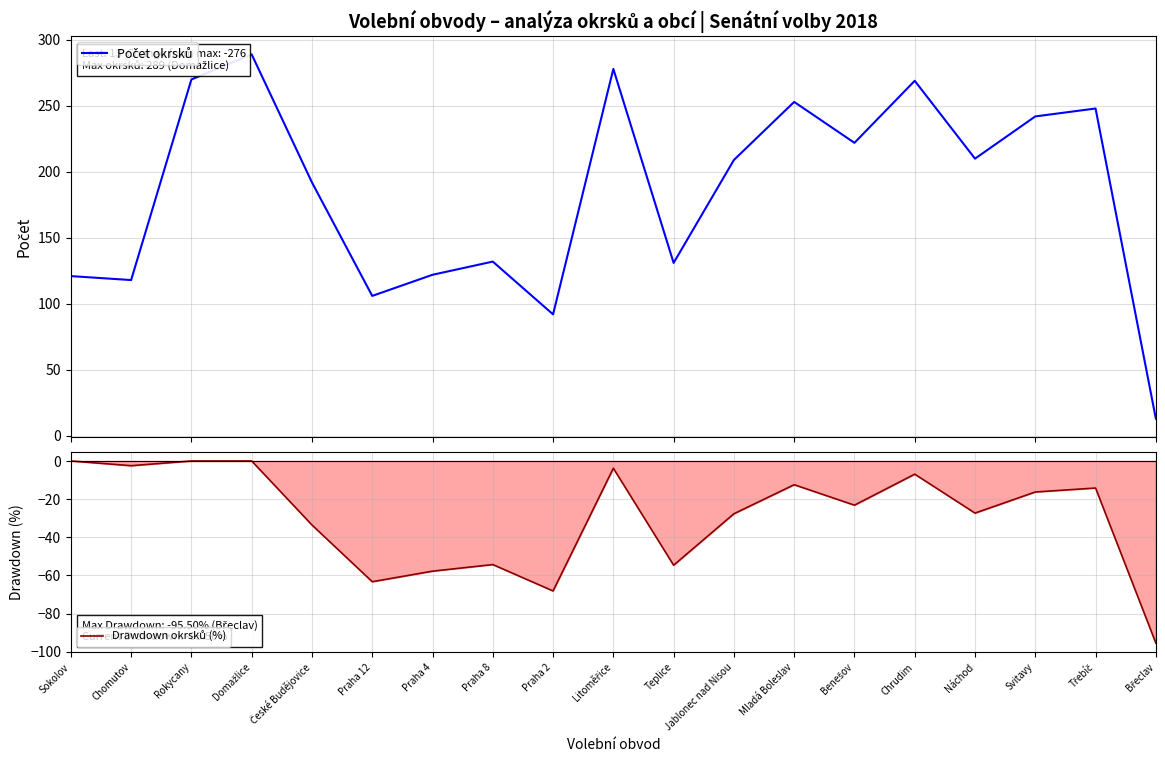

Reading left to right, what are all the values shown in this chart?

Počet okrsků: Sokolov=121.0	Chomutov=118.0	Rokycany=270.0	Domažlice=289.0	České Budějovice=192.0	Praha 12=106.0	Praha 4=122.0	Praha 8=132.0	Praha 2=92.0	Litoměřice=278.0	Teplice=131.0	Jablonec nad Nisou=209.0	Mladá Boleslav=253.0	Benešov=222.0	Chrudim=269.0	Náchod=210.0	Svitavy=242.0	Třebíč=248.0	Břeclav=13.0
Drawdown okrsků (%): Sokolov=0.0	Chomutov=-2.5	Rokycany=0.0	Domažlice=0.0	České Budějovice=-33.6	Praha 12=-63.3	Praha 4=-57.8	Praha 8=-54.3	Praha 2=-68.2	Litoměřice=-3.8	Teplice=-54.7	Jablonec nad Nisou=-27.7	Mladá Boleslav=-12.5	Benešov=-23.2	Chrudim=-6.9	Náchod=-27.3	Svitavy=-16.3	Třebíč=-14.2	Břeclav=-95.5